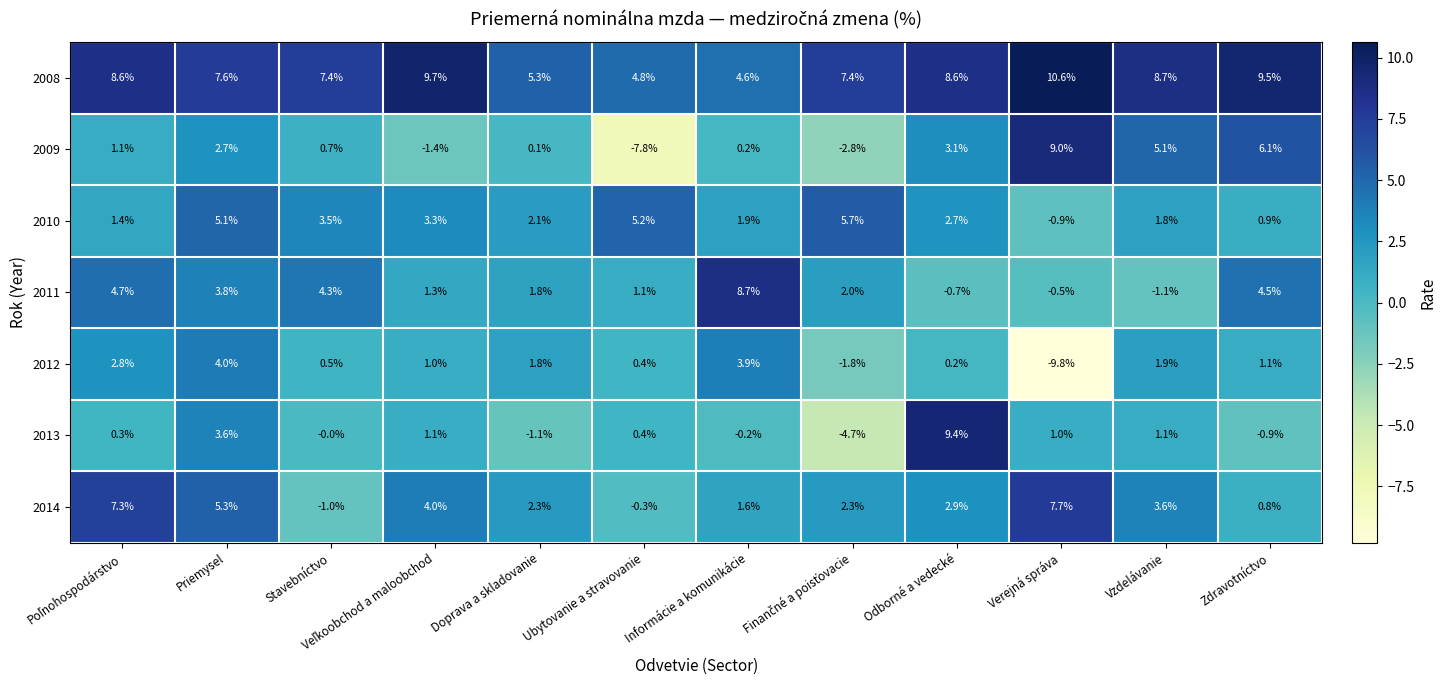

Is it true that 2011 equals -0.5 at Verejná správa?

True